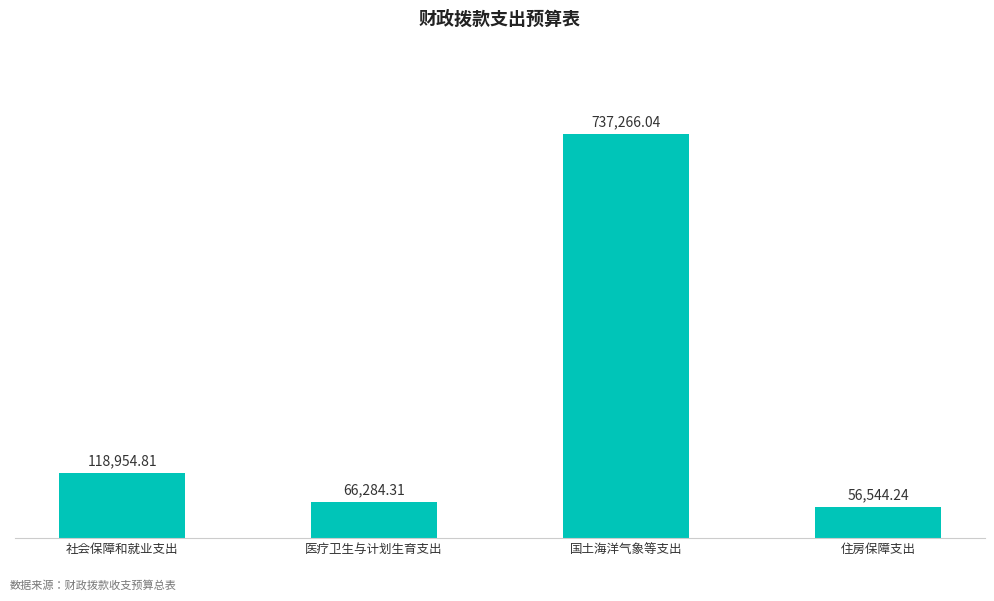

What is the change in value from 国土海洋气象等支出 to 住房保障支出?

-680721.8